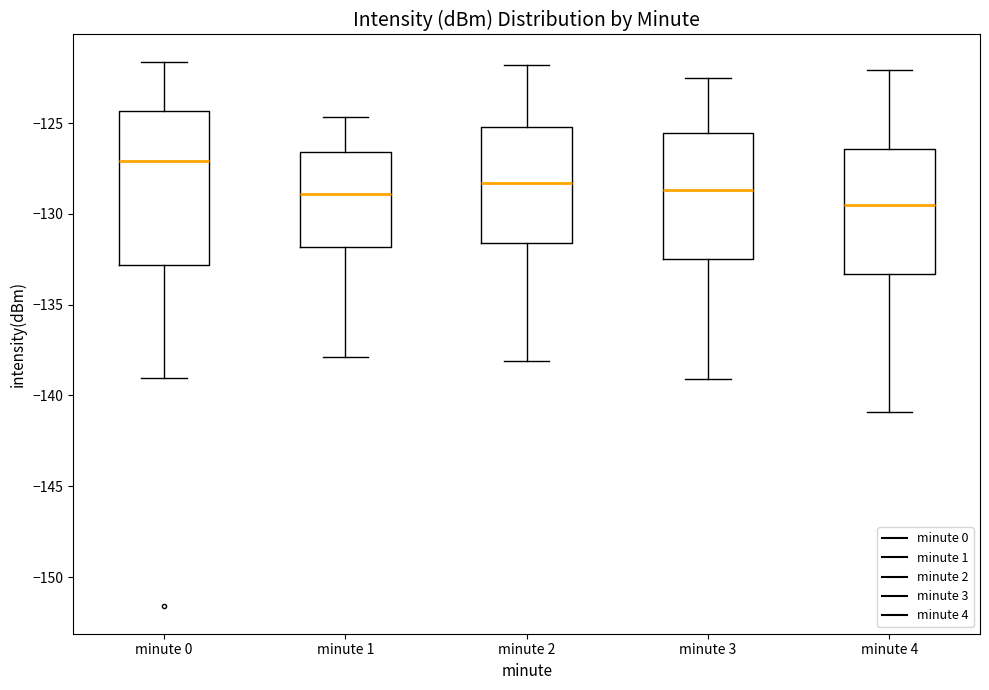

Reading left to right, read every box against the y-axis: the position of its median line, the range the box covers, and the ends of its whiskers. The values are not printed on the chart, so give them approximately, as read against the axis.

minute 0: median -127.0, box -133.0 to -124.5, whiskers -139.0 to -121.5
minute 1: median -129.0, box -132.0 to -126.5, whiskers -138.0 to -124.5
minute 2: median -128.5, box -131.5 to -125.0, whiskers -138.0 to -122.0
minute 3: median -128.5, box -132.5 to -125.5, whiskers -139.0 to -122.5
minute 4: median -129.5, box -133.5 to -126.5, whiskers -141.0 to -122.0